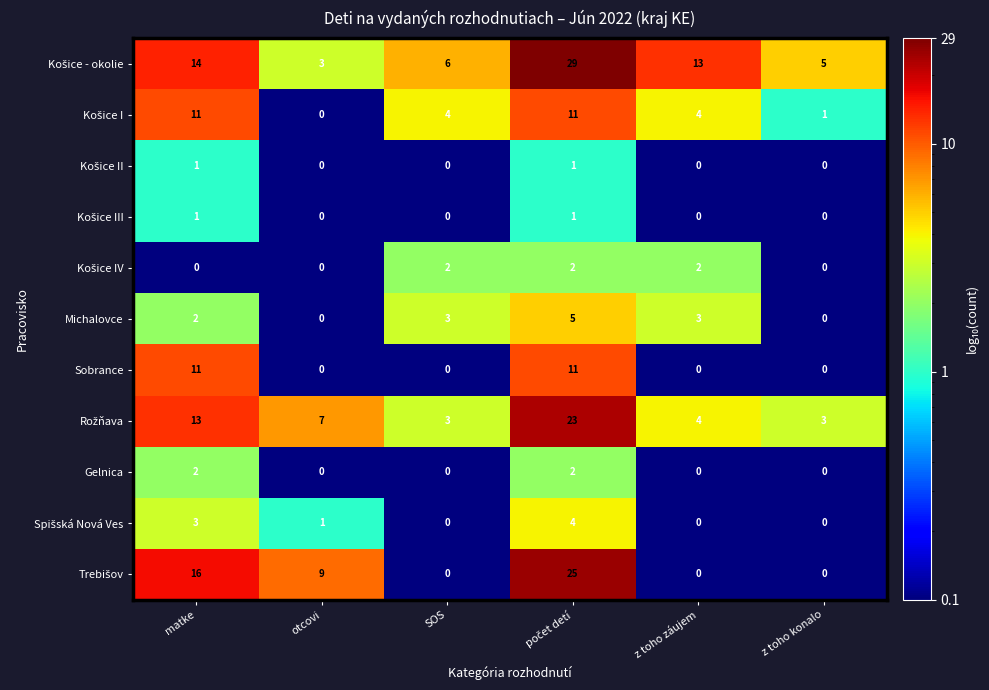

What is the difference between the highest and lowest values at z toho konalo?

5